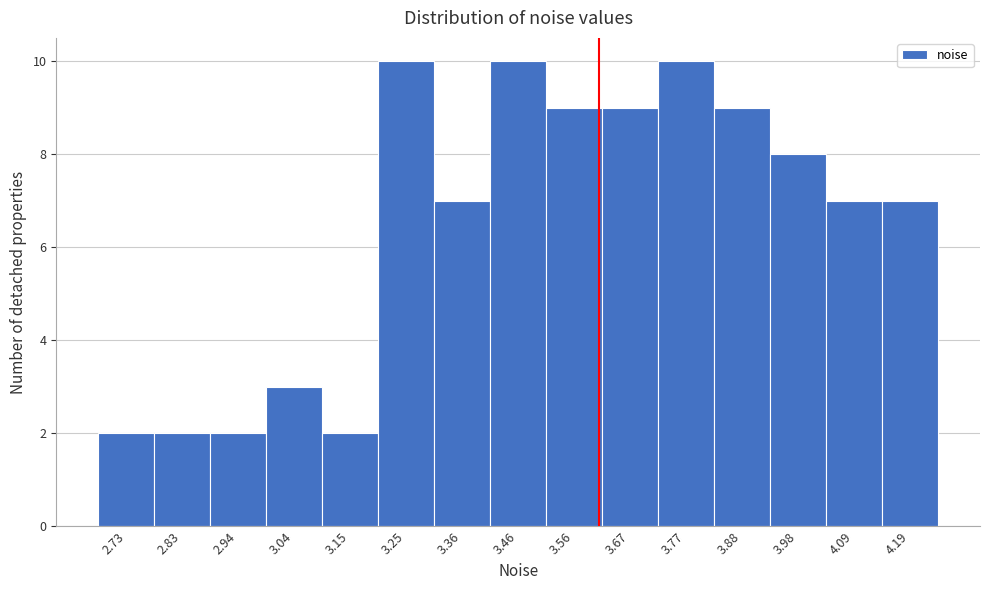

Reading left to right, list every bar in this chart as the range it spans on the x-axis followed by its height. Neither the bar edges nor the heights are printed on the chart, so give them approximately, as read against the axes.

2.68 to 2.78: 2
2.78 to 2.88: 2
2.88 to 3.00: 2
3.00 to 3.10: 3
3.10 to 3.20: 2
3.20 to 3.30: 10
3.30 to 3.40: 7
3.40 to 3.52: 10
3.52 to 3.62: 9
3.62 to 3.72: 9
3.72 to 3.82: 10
3.82 to 3.92: 9
3.92 to 4.04: 8
4.04 to 4.14: 7
4.14 to 4.24: 7